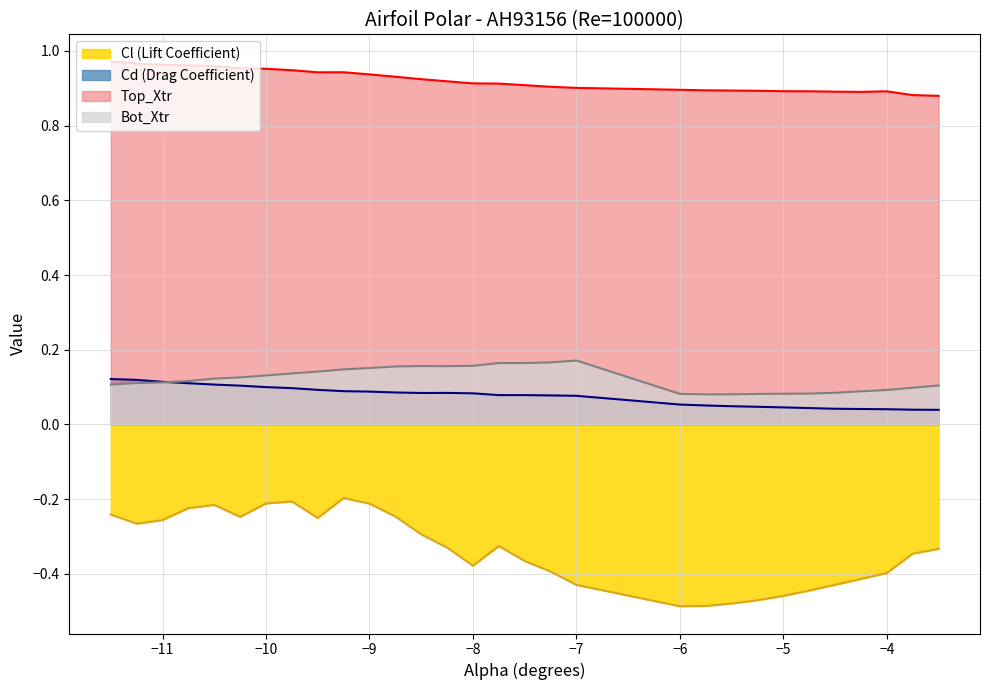

The Top_Xtr series shows 0.6 at −4. True or false?

False